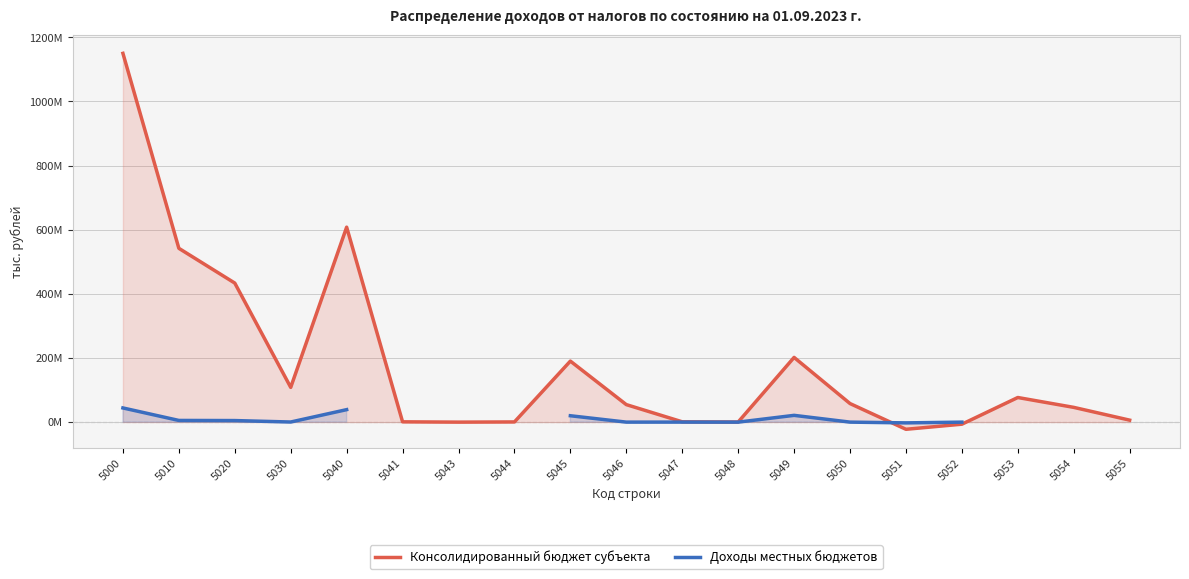

How many interior local peaks does the Доходы местных бюджетов series have?

2